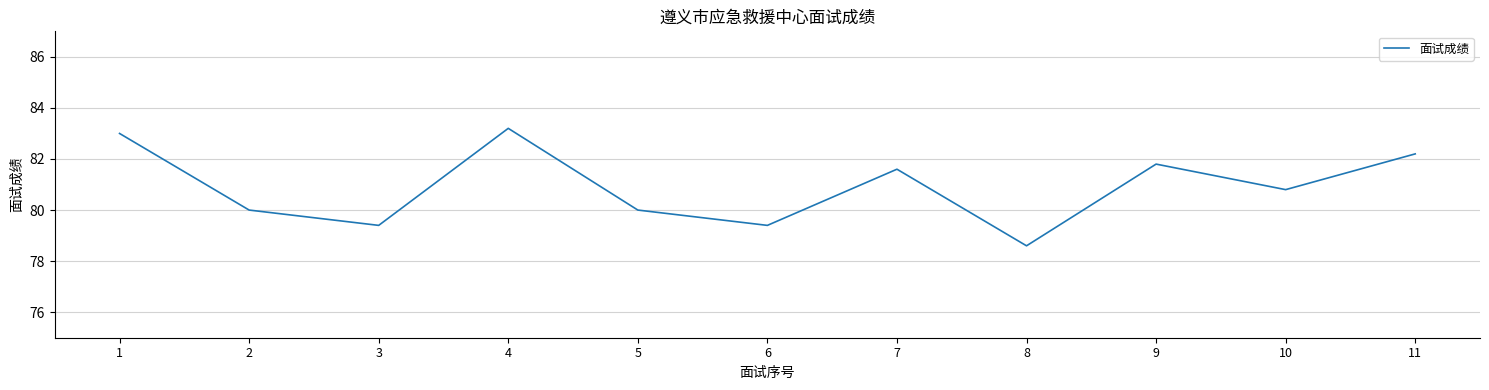

At which category does the data reach its first local peak?

4